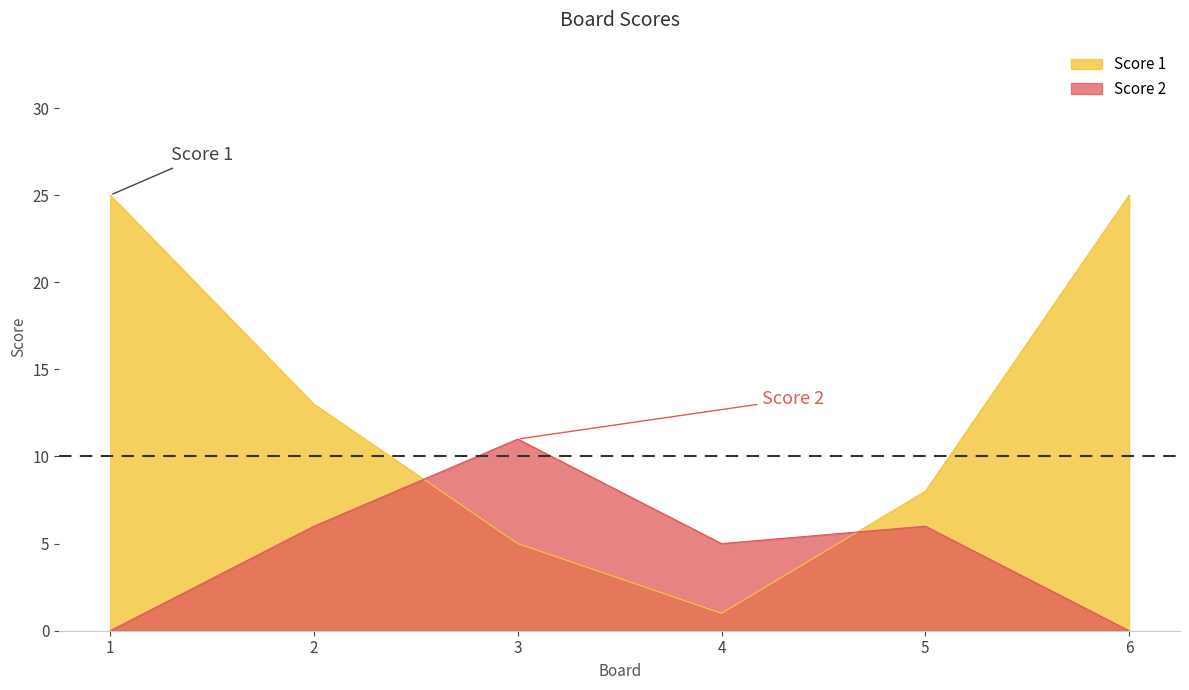

What is the difference between the second highest and minimum values in the Score 1 series?

24